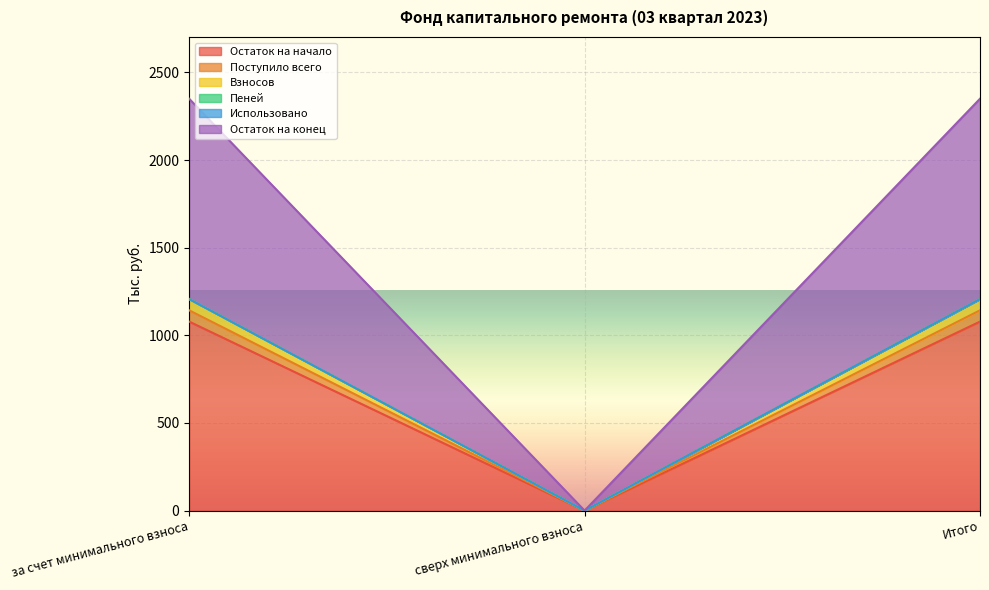

Between сверх минимального взноса and Итого, which is larger?

Итого